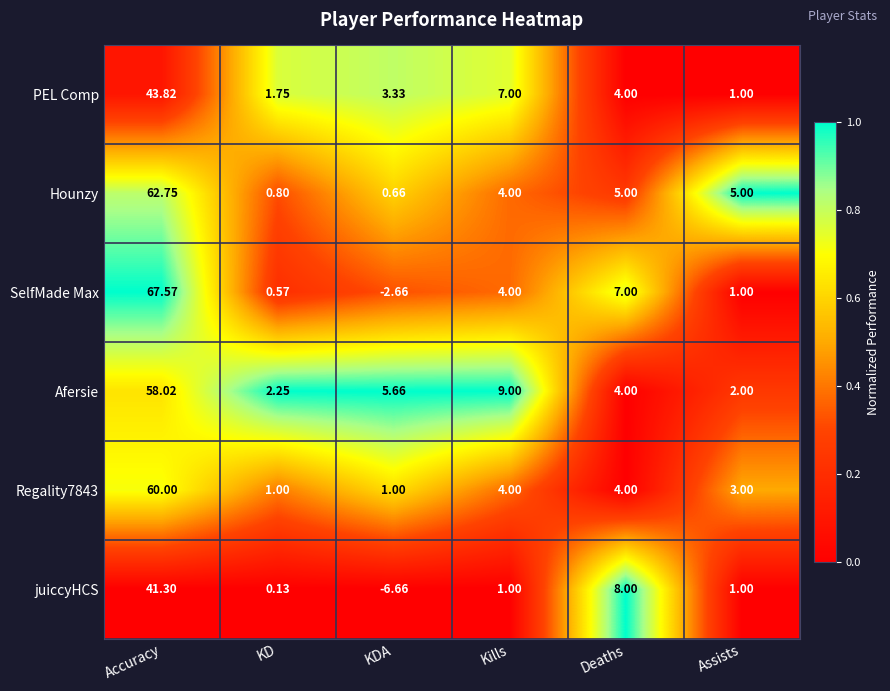

List the series in order of their peak value, highest first.

SelfMade Max, Hounzy, Regality7843, Afersie, PEL Comp, juiccyHCS